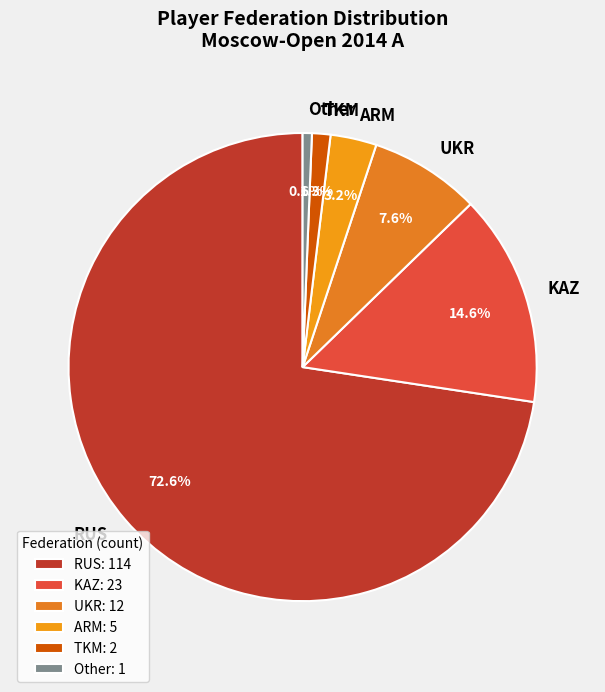

What percentage is NOT represented by KAZ?

85.4%